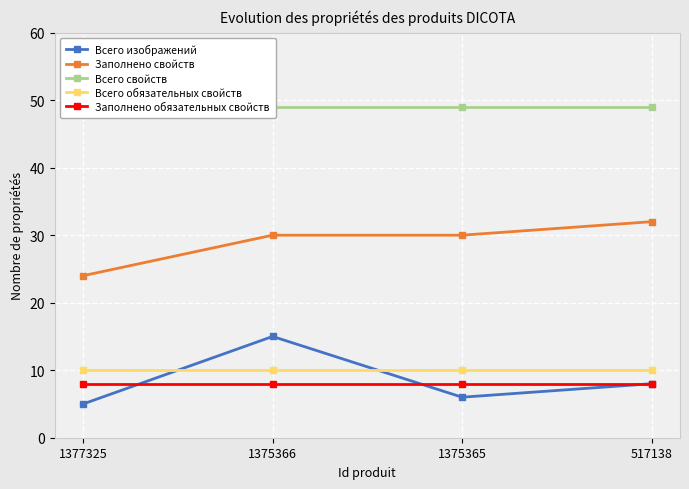

Reading left to right, list all the values displayed in this chart.

Всего изображений: 1377325=5	1375366=15	1375365=6	517138=8
Заполнено свойств: 1377325=24	1375366=30	1375365=30	517138=32
Всего свойств: 1377325=49	1375366=49	1375365=49	517138=49
Всего обязательных свойств: 1377325=10	1375366=10	1375365=10	517138=10
Заполнено обязательных свойств: 1377325=8	1375366=8	1375365=8	517138=8